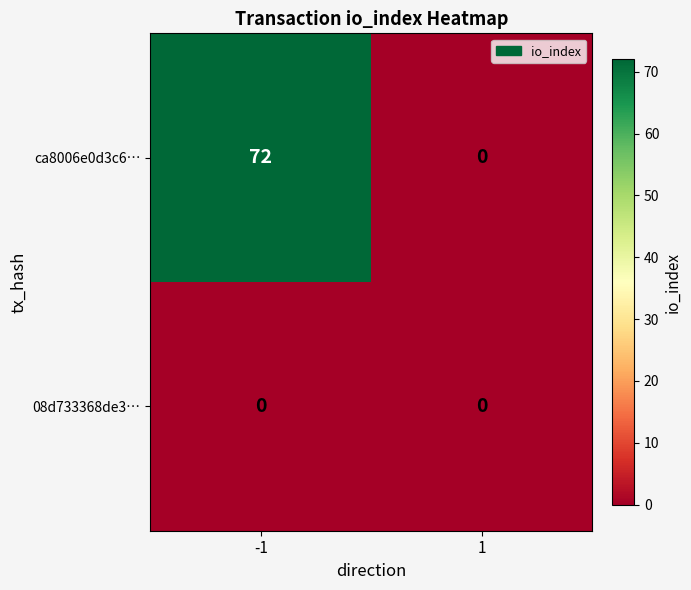

Rank the series by their average value, from lowest to highest.

08d733368de3…, ca8006e0d3c6…